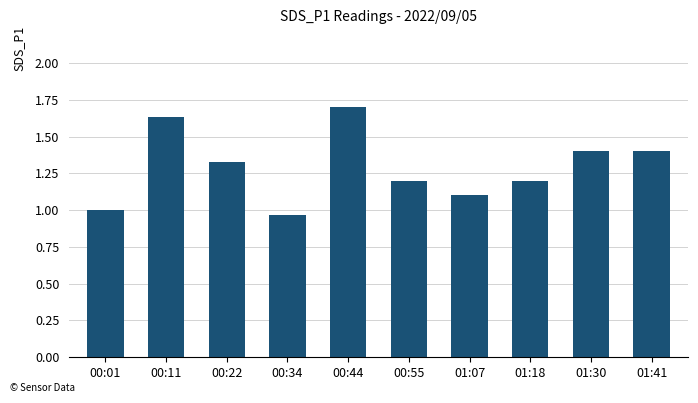

What is the label of the 3rd bar from the left?

00:22